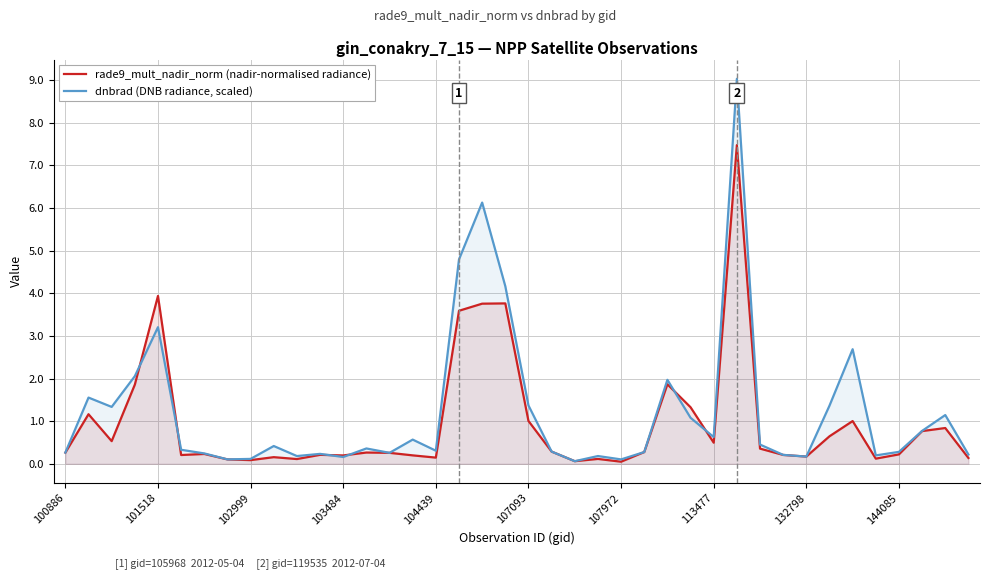

Is the value of dnbrad (DNB radiance, scaled) at 14 greater than the value of rade9_mult_nadir_norm (nadir-normalised radiance) at 26?

No